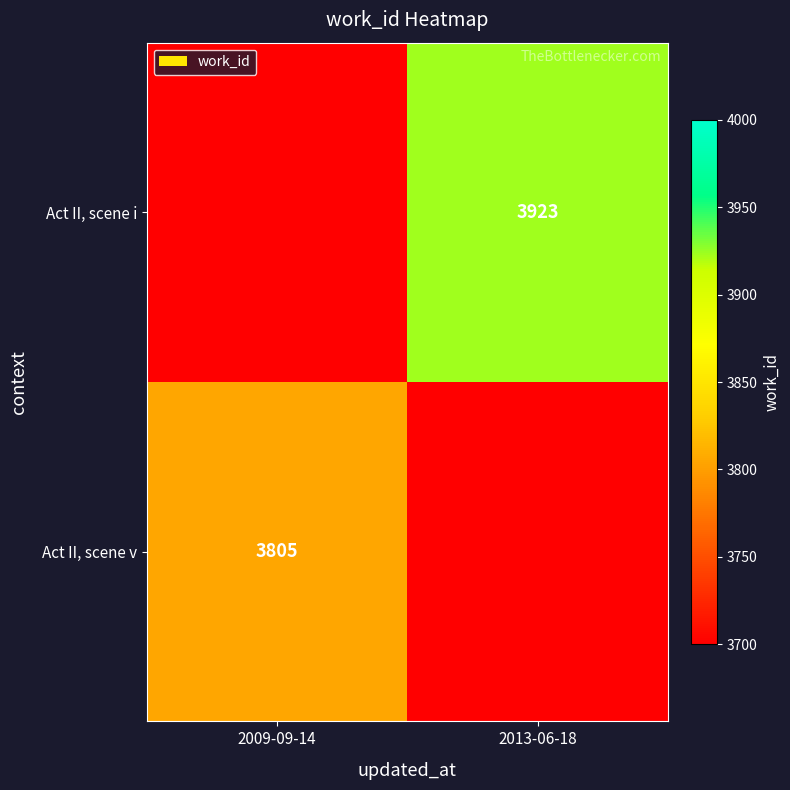

Is the value of Act II, scene i at 2013-06-18 greater than the value of Act II, scene v at 2009-09-14?

Yes